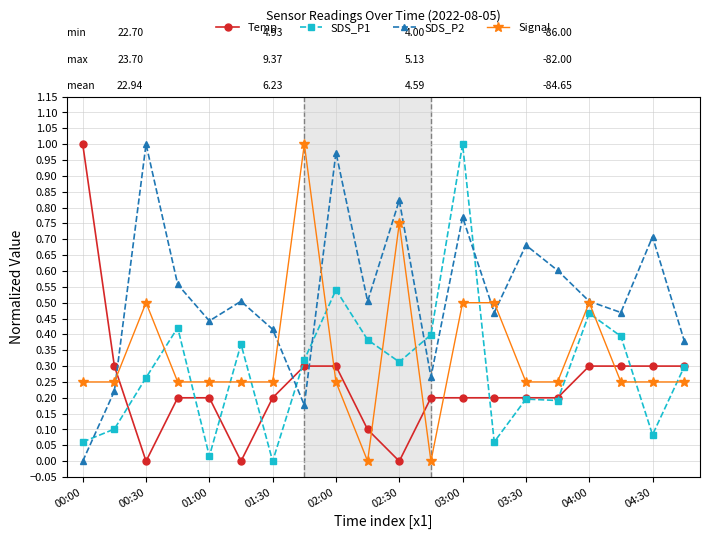

Which series has the largest total across all categories?

SDS_P2